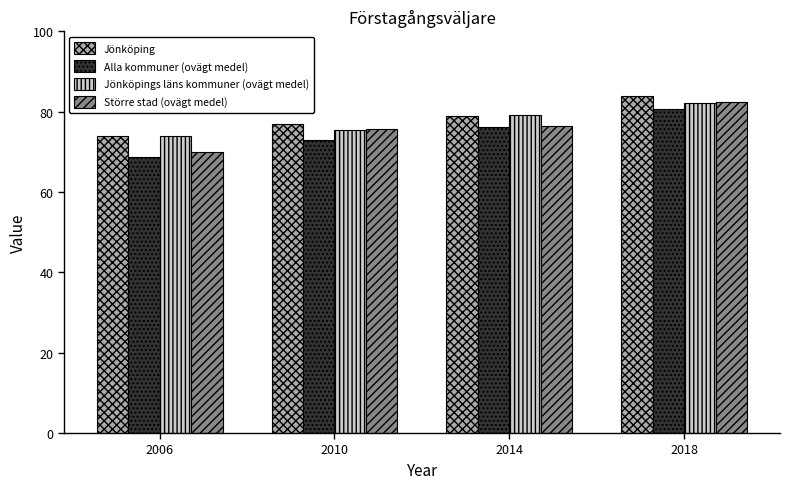

Which label corresponds to the largest value in the chart?

2018